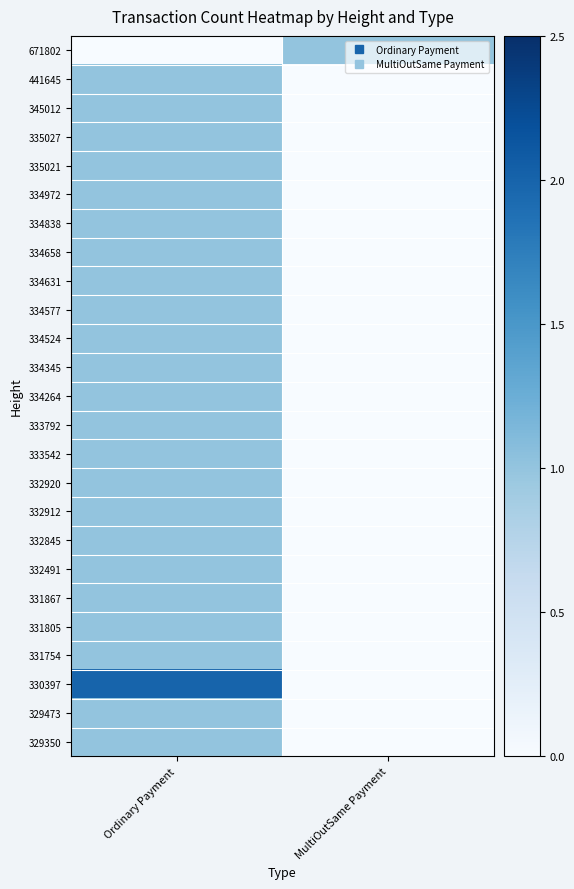

Which has a higher value, Ordinary Payment or MultiOutSame Payment?

MultiOutSame Payment